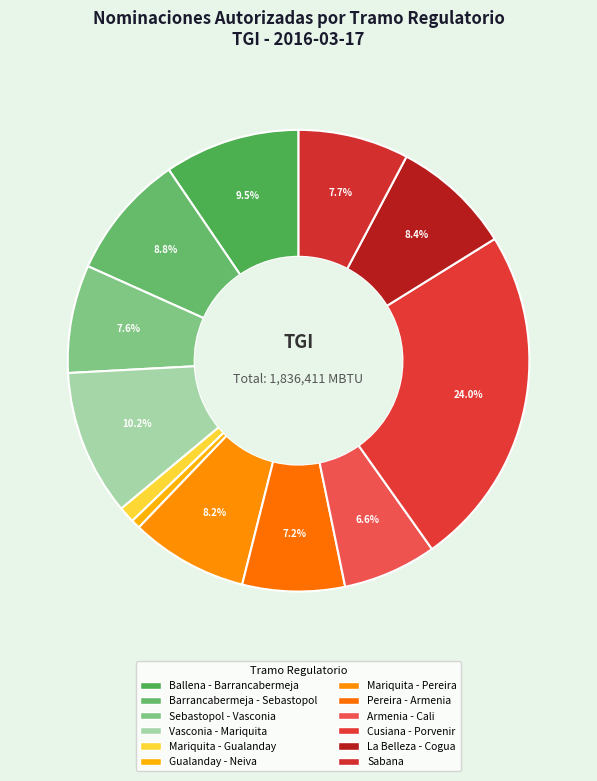

Count the number of slices in the pie.

12